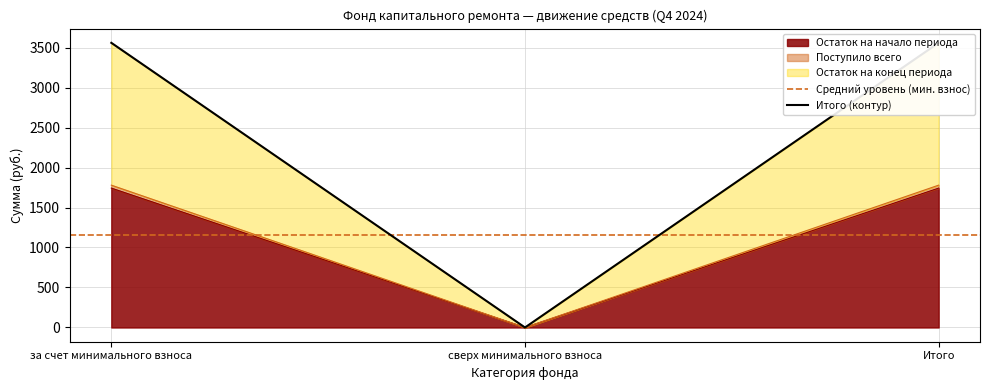

Where does the Поступило всего series first go above 1779?

за счет минимального взноса